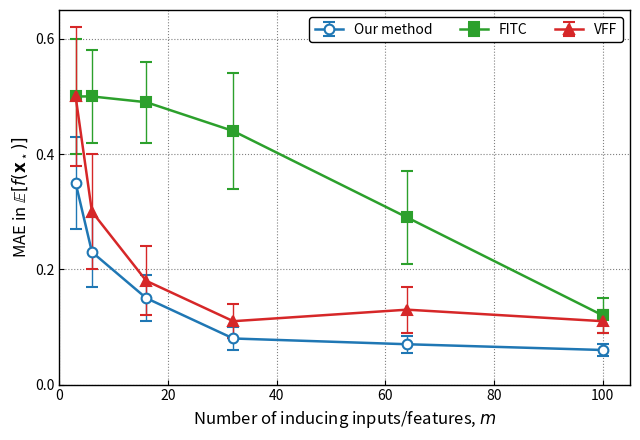

How many Our method values are between 0 and 1?

6